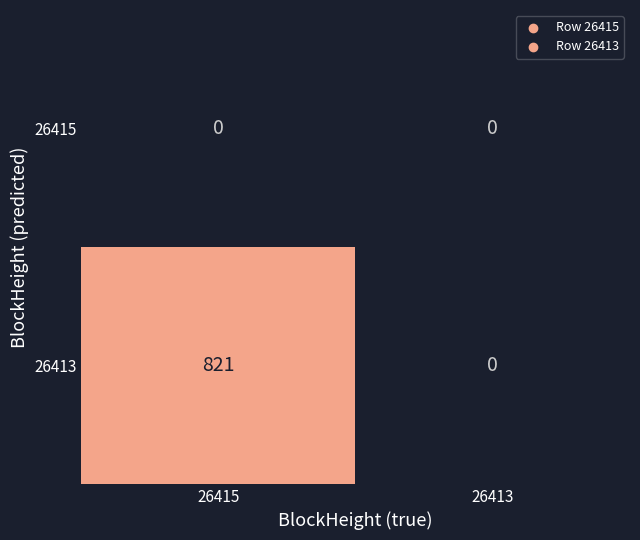

Reading right to left, extract all data points from this chart.

26415: 0	0
26413: 0	821